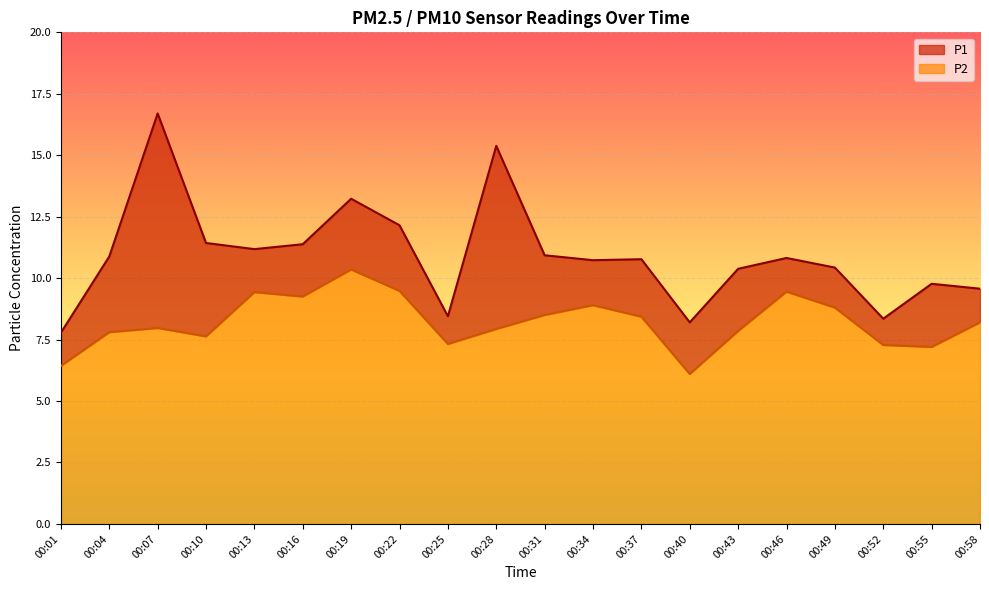

Is it true that P1 equals 10.8 at 00:37?

True